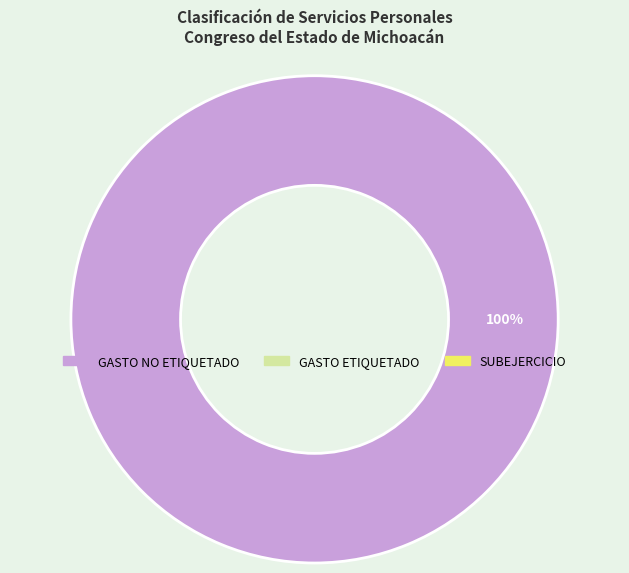

Does any single category account for the majority?

Yes